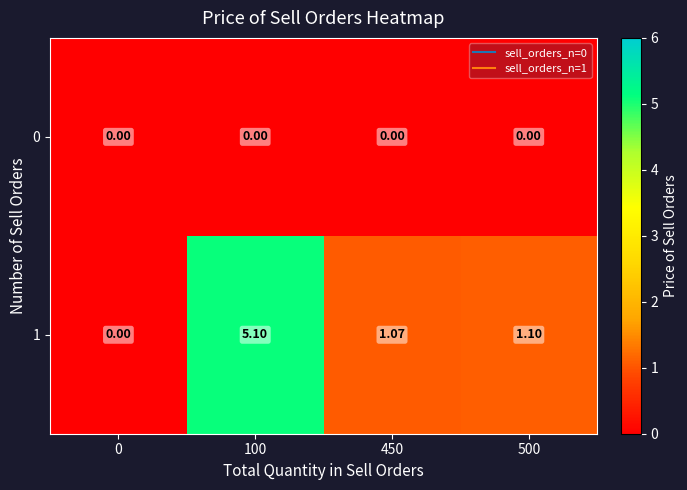

At 500, list the series in order from largest to smallest.

1, 0